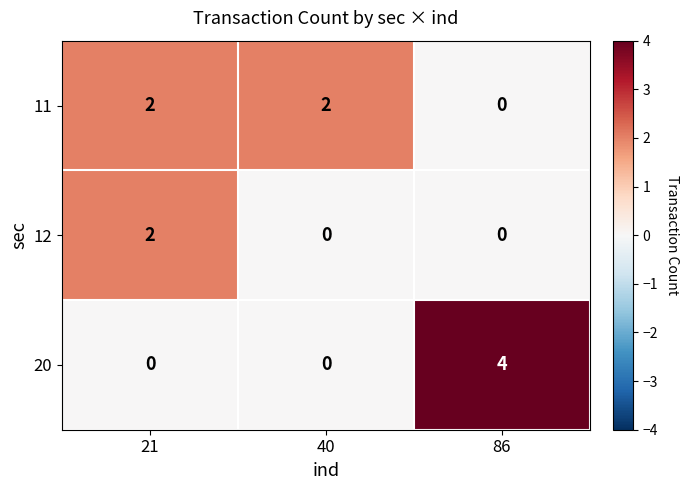

The 11 series shows 2 at 40. True or false?

True